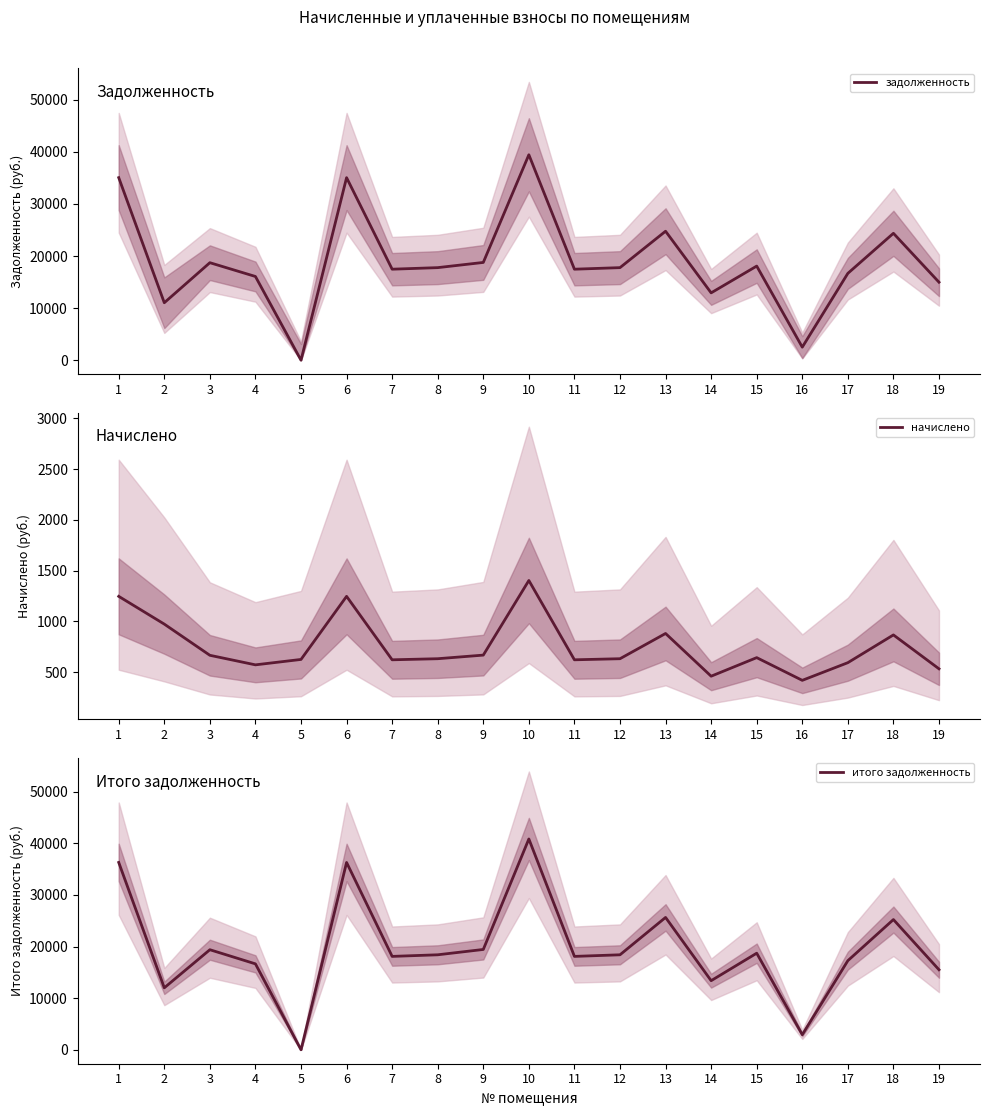

Where is the first local minimum for задолженность?

2